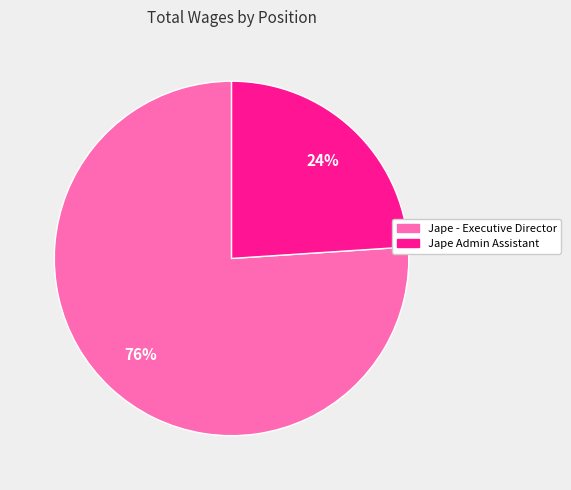

Rank the categories by value from highest to lowest.

Jape - Executive Director, Jape Admin Assistant